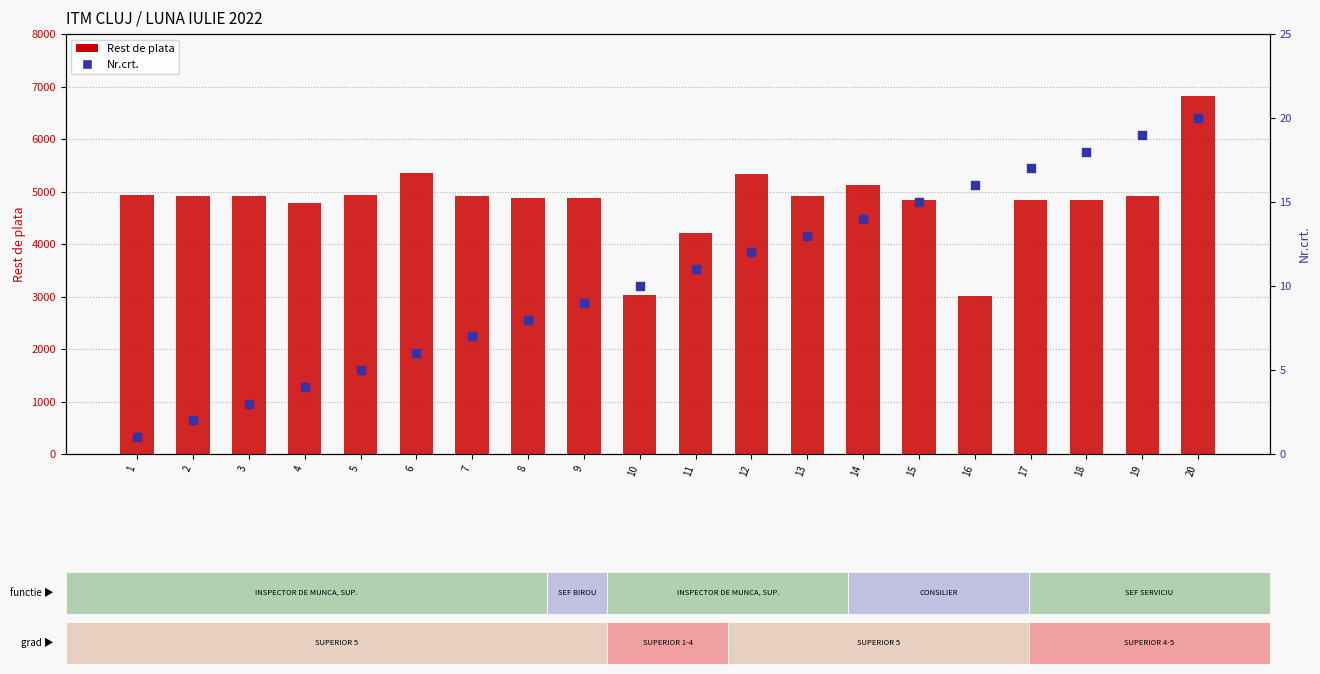

What are all the series names shown in the legend?

Rest de plata, Nr.crt.